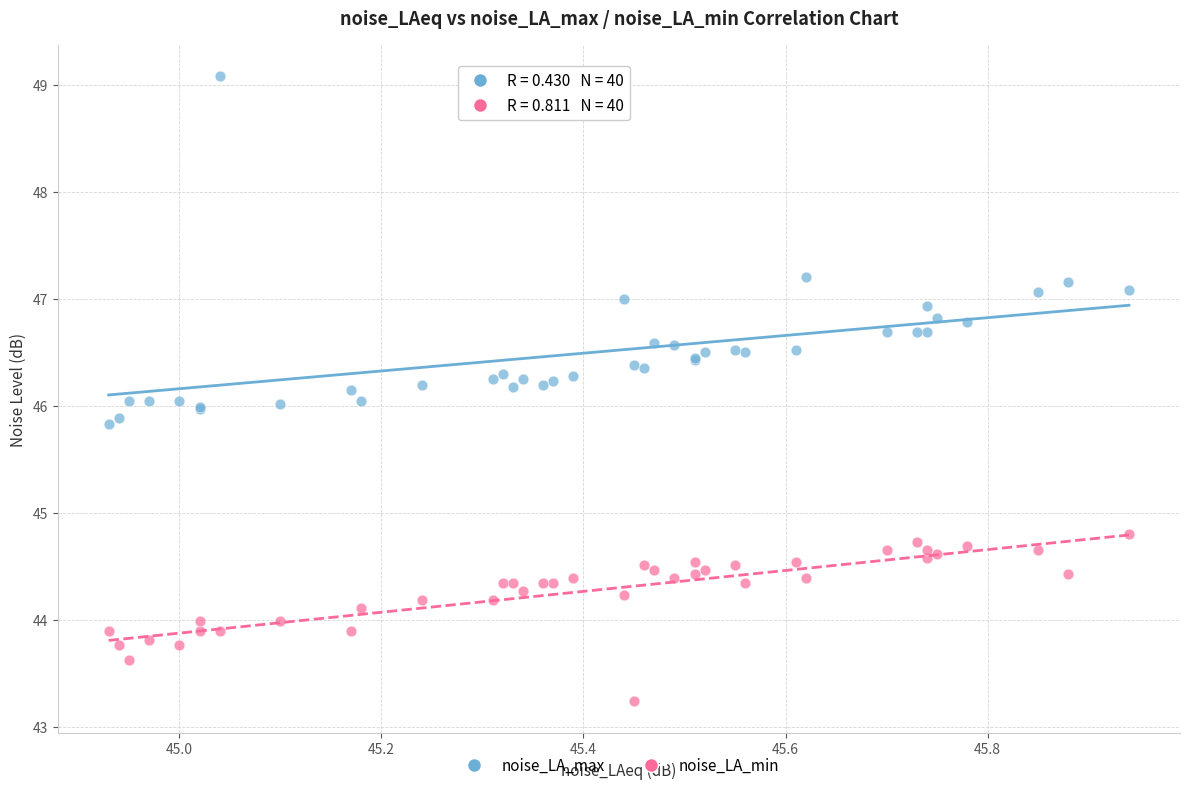

What is the X range (max minus min) for the scatter plot?

1.0